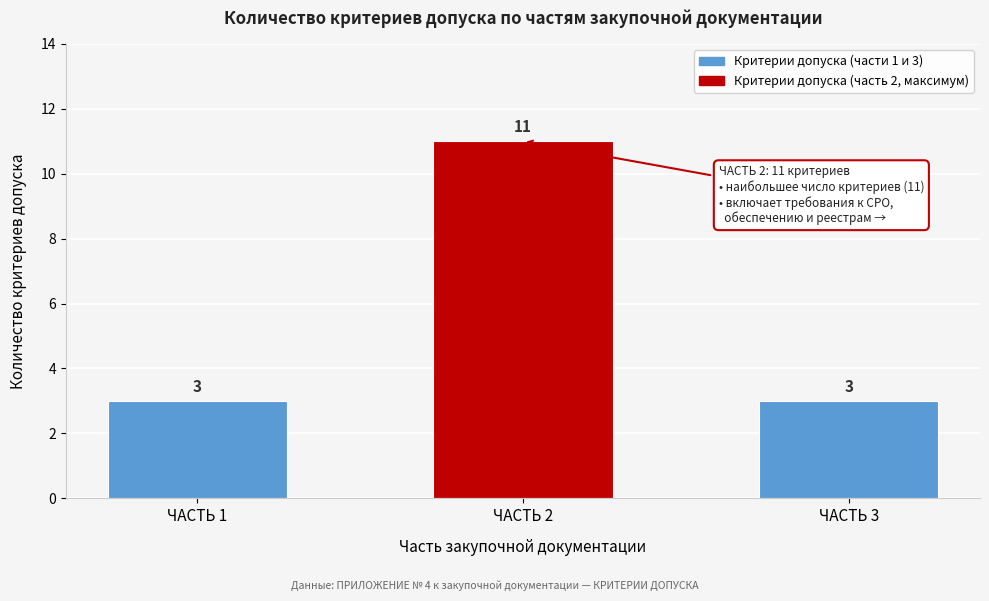

Reading left to right, what are all the values shown in this chart?

3	11	3